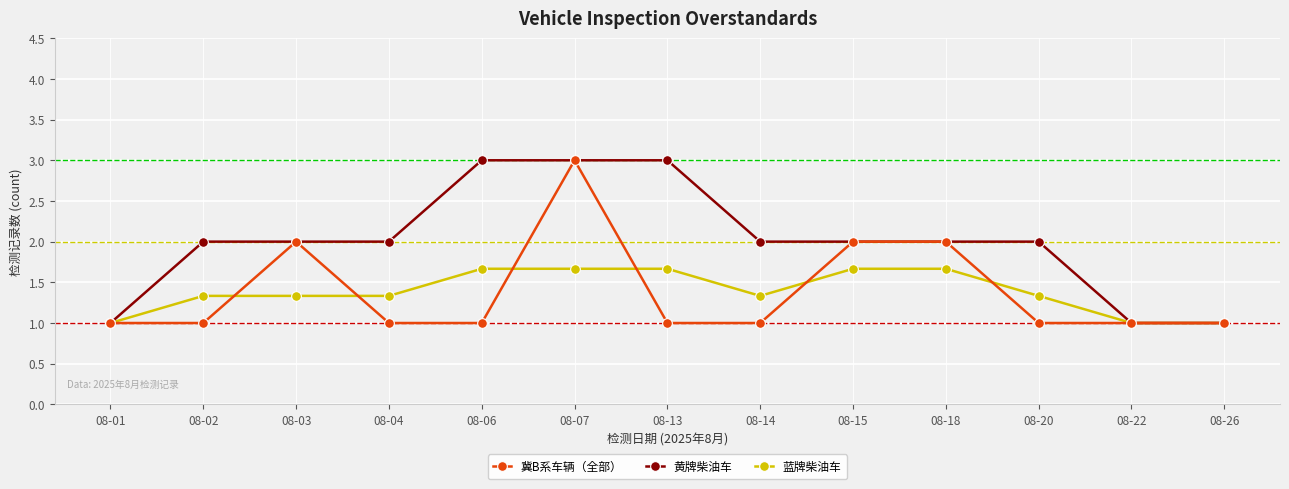

At 08-14, list the series in order from smallest to largest.

冀B系车辆（全部）, 蓝牌柴油车, 黄牌柴油车